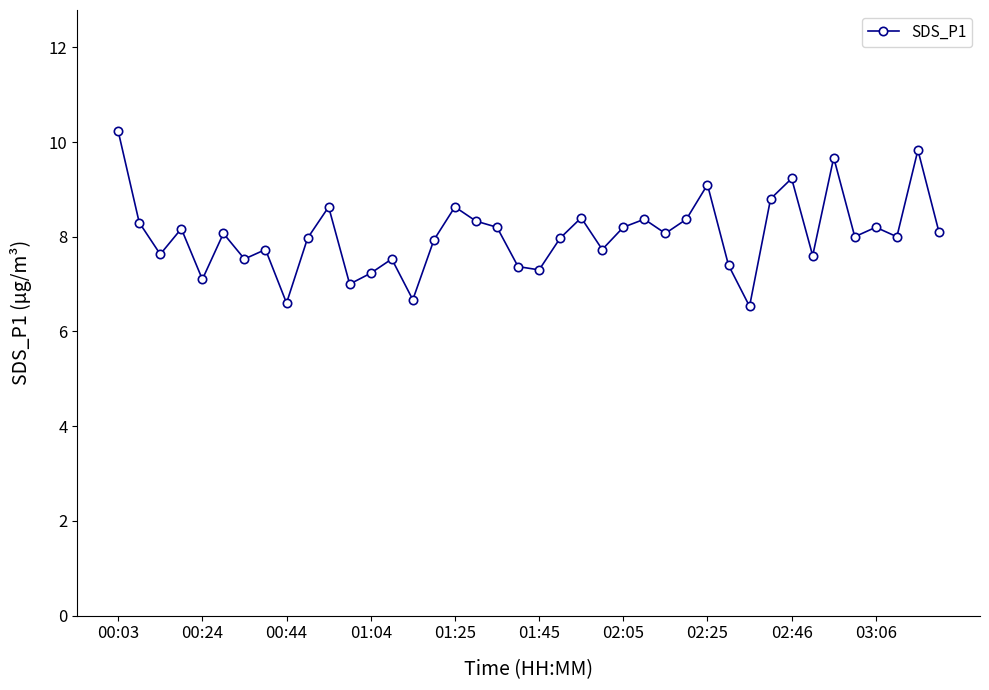

What is the maximum value shown in the chart?

10.2